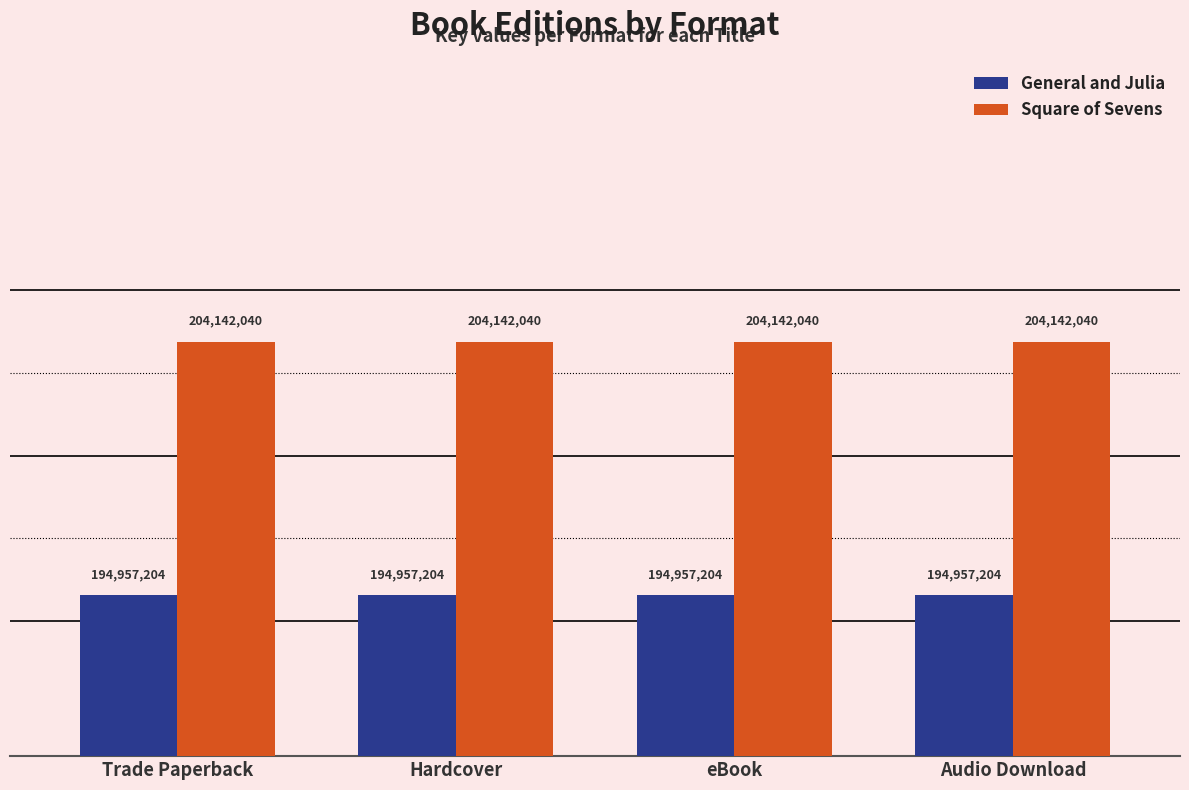

Reading left to right, transcribe all the data shown in this chart.

General and Julia: Trade Paperback=194957204	Hardcover=194957204	eBook=194957204	Audio Download=194957204
Square of Sevens: Trade Paperback=204142040	Hardcover=204142040	eBook=204142040	Audio Download=204142040